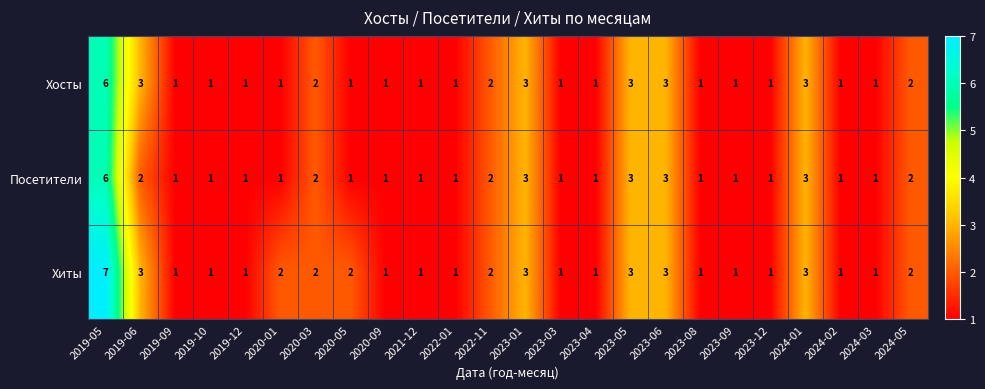

The value of Хиты at 2023-09 is 1. True or false?

True